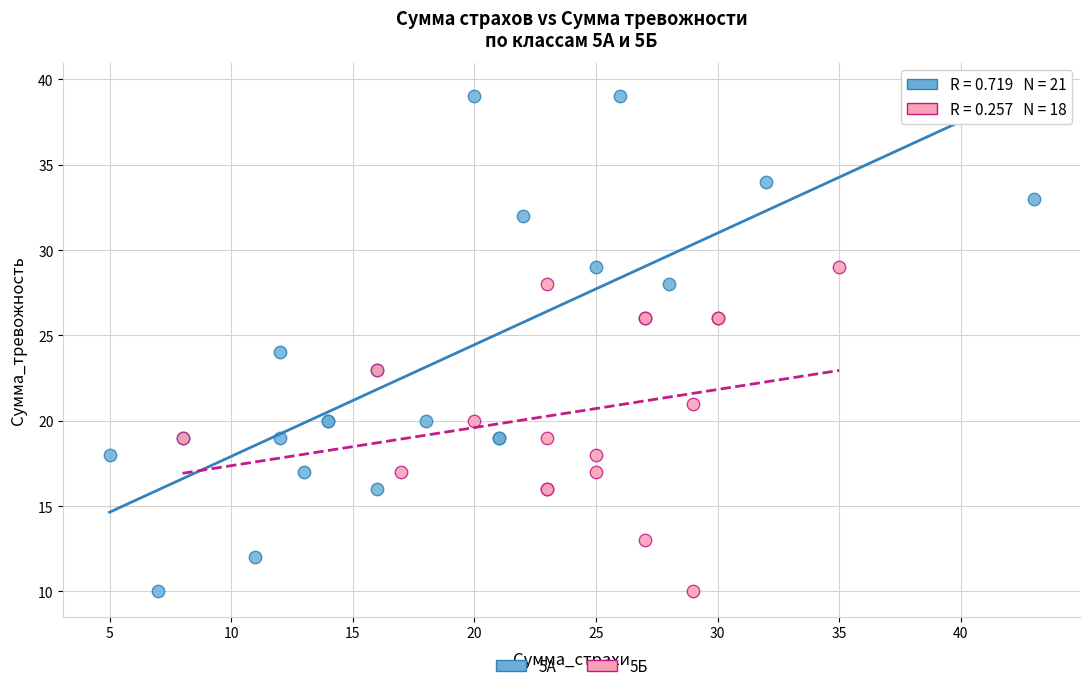

Which series has the largest Y range (max minus min)?

5А